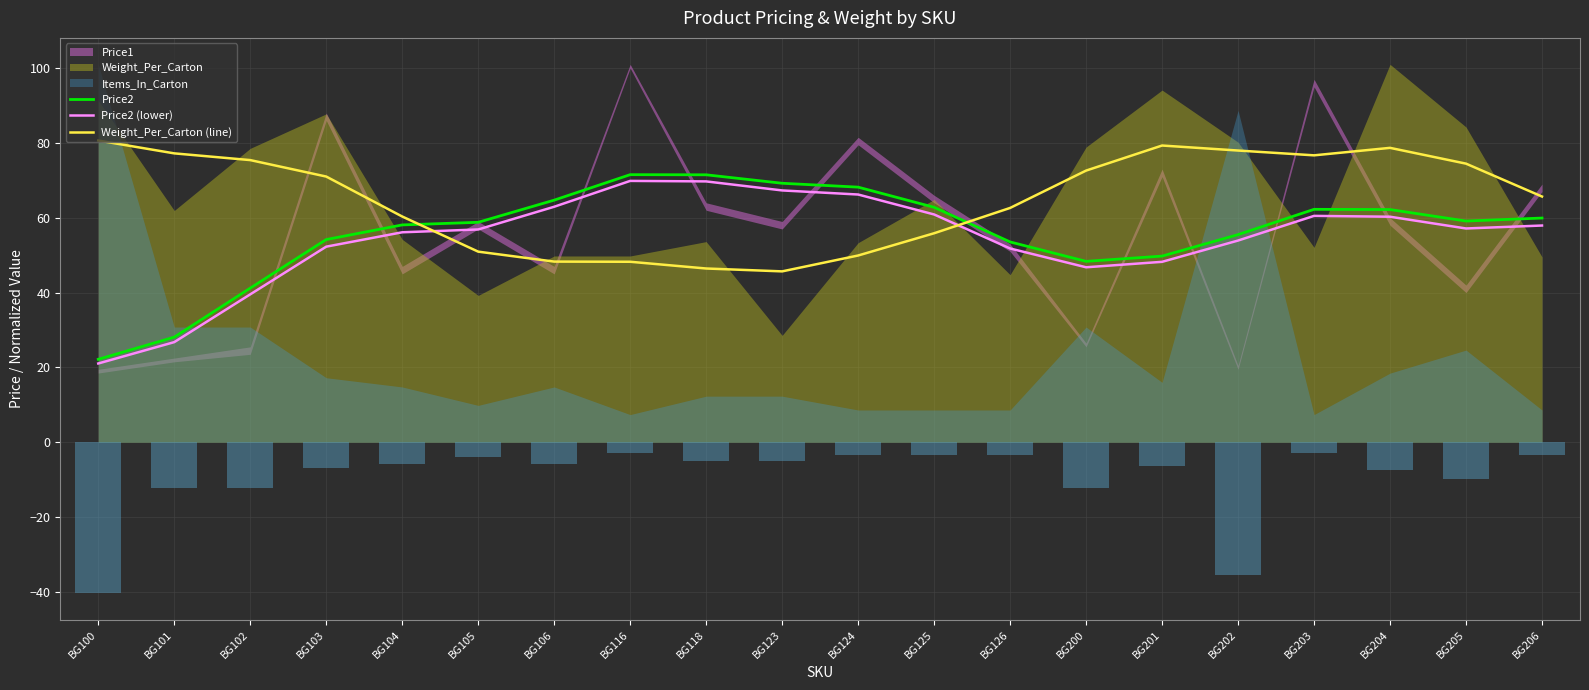

What is the maximum value for Price2 (lower)?

69.8